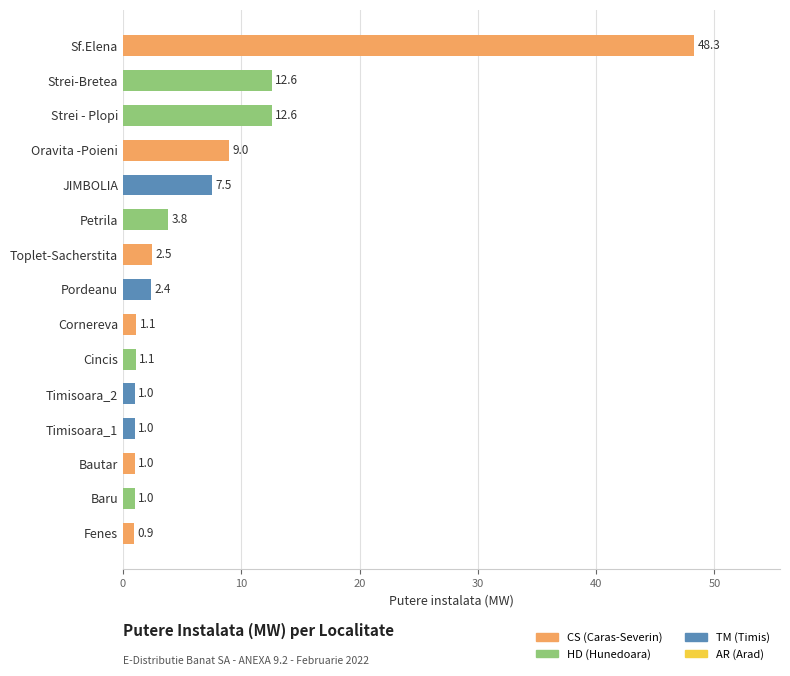

Reading bottom to top, list all the values displayed in this chart.

0.9	1.0	1.0	1.0	1.0	1.1	1.1	2.4	2.5	3.8	7.5	9.0	12.6	12.6	48.3